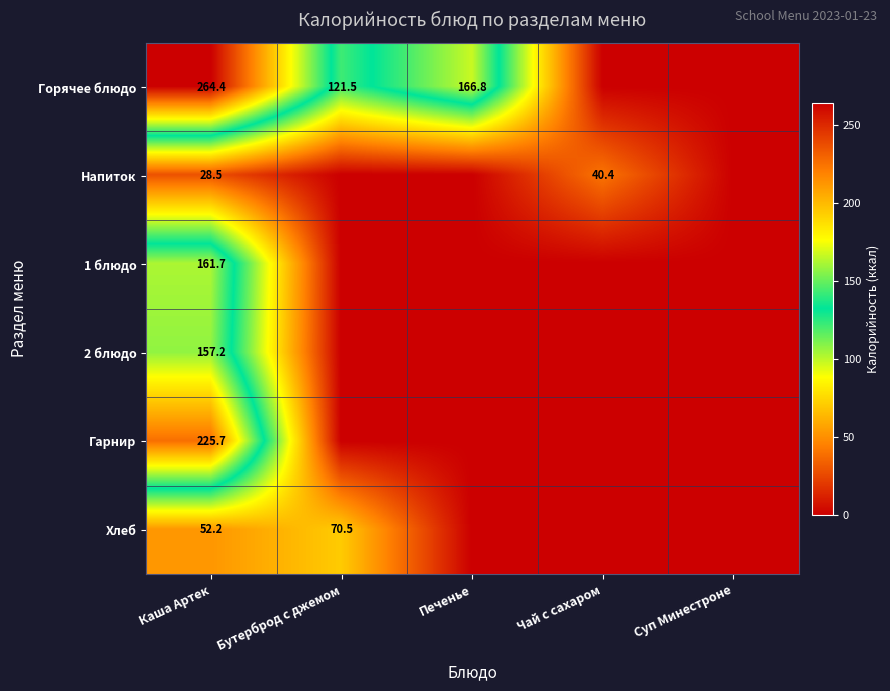

The value of 1 блюдо at Каша Артек is 161.7. True or false?

True